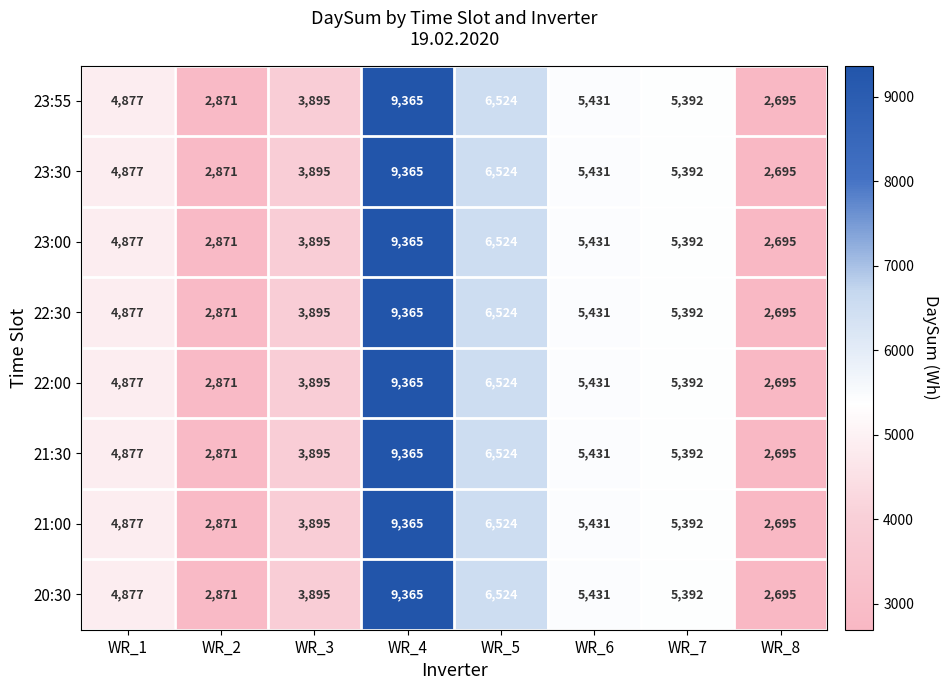

Rank the categories by 21:30 value from highest to lowest.

WR_4, WR_5, WR_6, WR_7, WR_1, WR_3, WR_2, WR_8